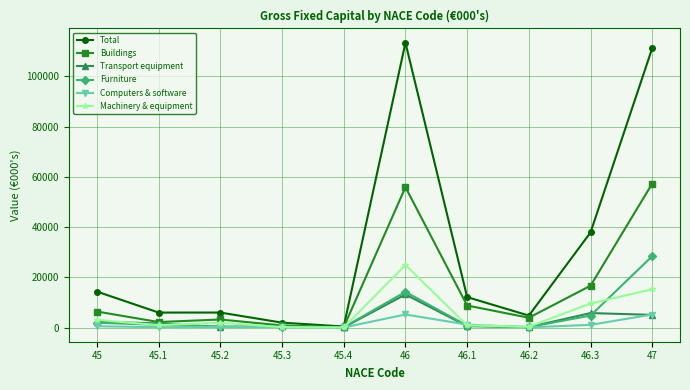

Which series has the largest total across all categories?

Total